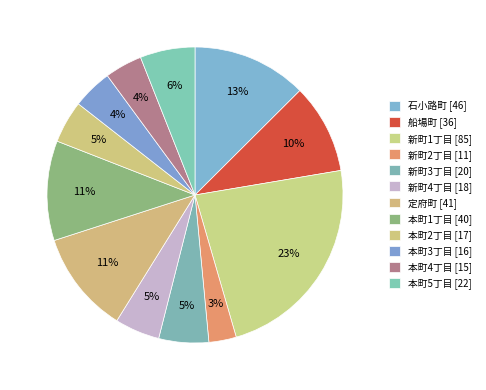

What percentage is the 本町3丁目 slice, to the nearest percent?

4%